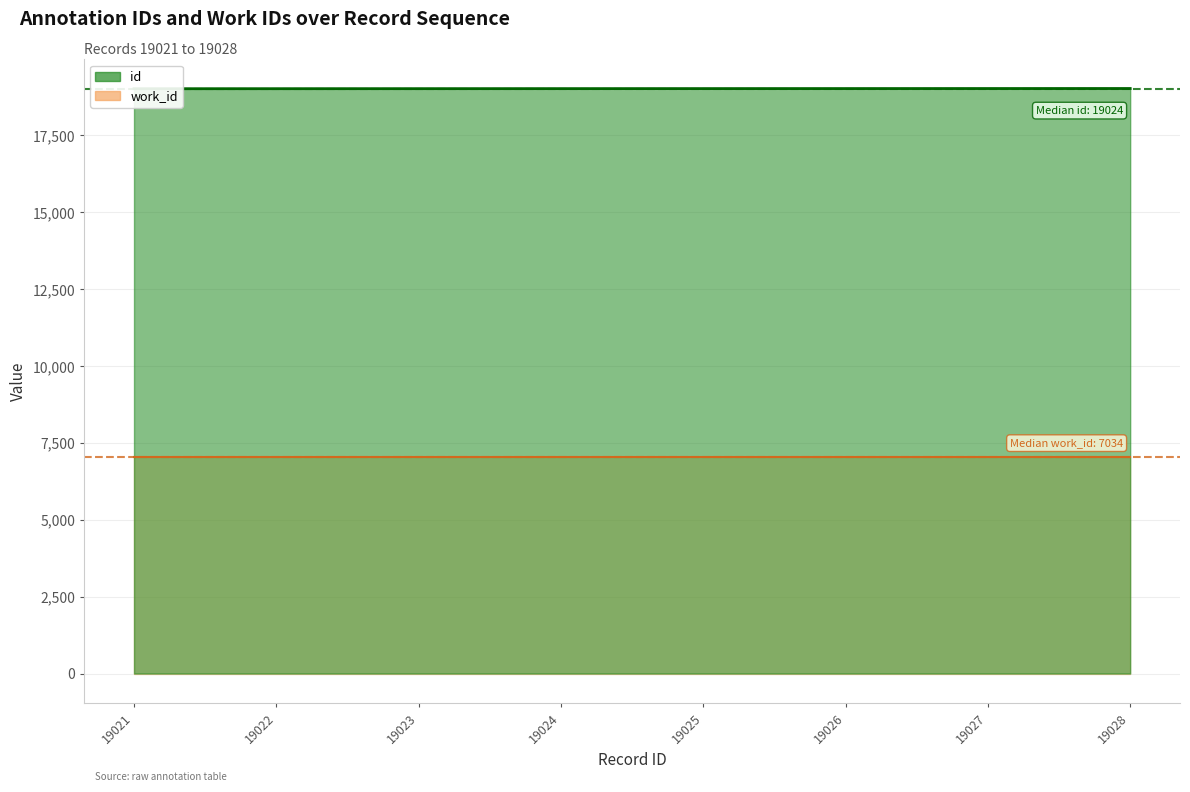

What is the value of the 6th point from the left?

19026